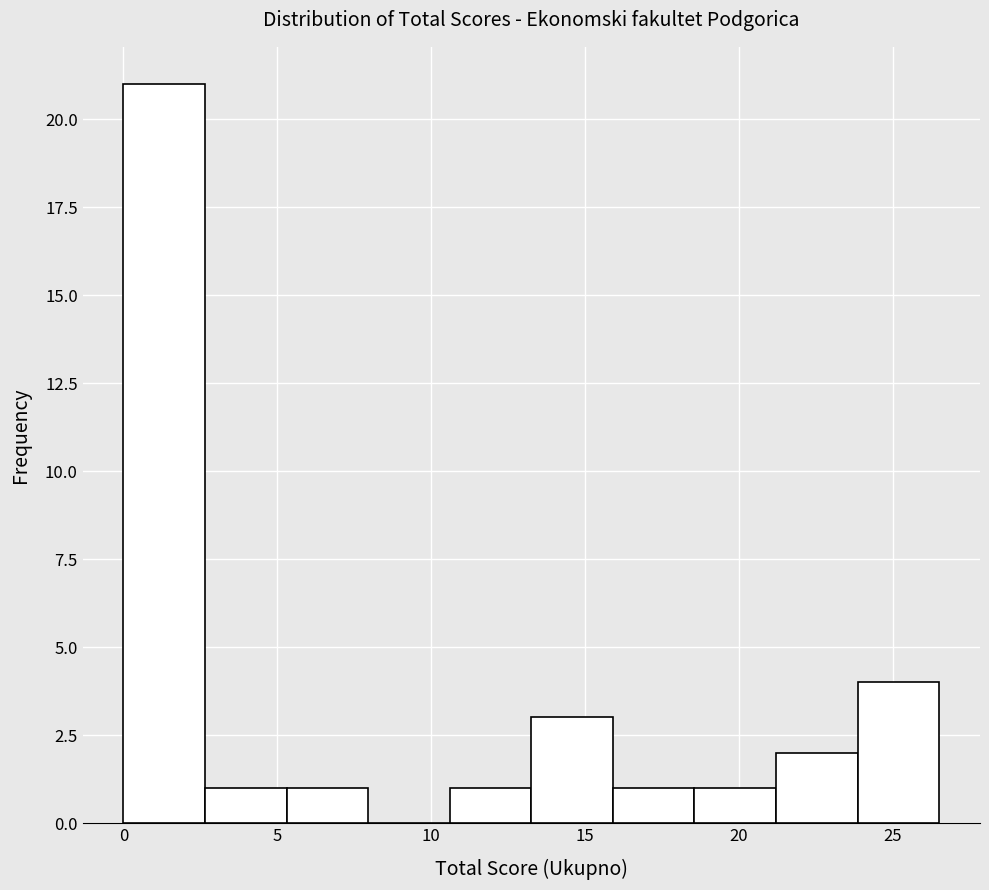

Which range on the x-axis has the tallest bar?

0.00 to 2.65